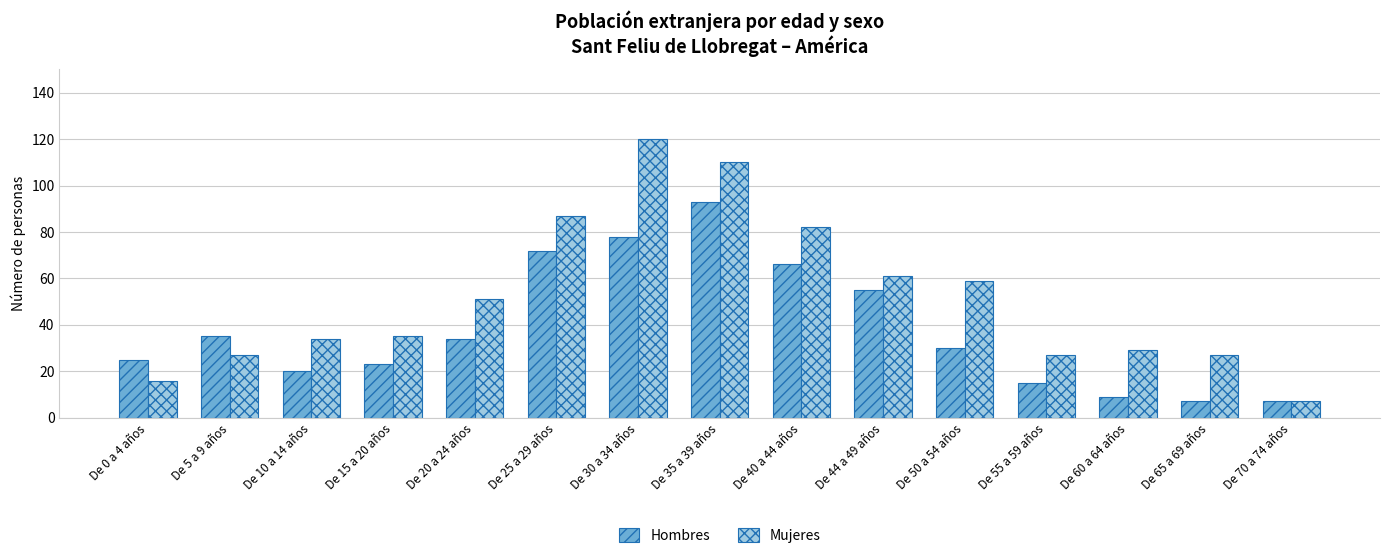

What is the label of the 6th bar from the left?

De 25 a 29 años